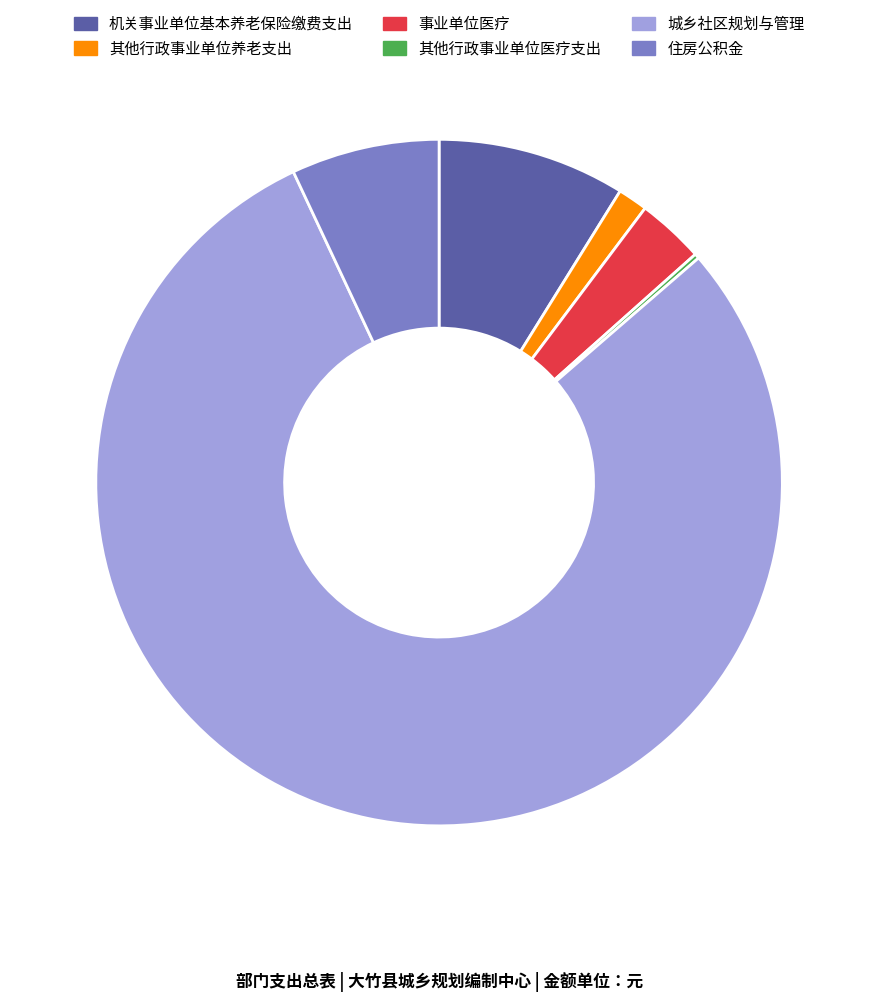

Combined, do 其他行政事业单位养老支出 and 住房公积金 account for over 50%?

No